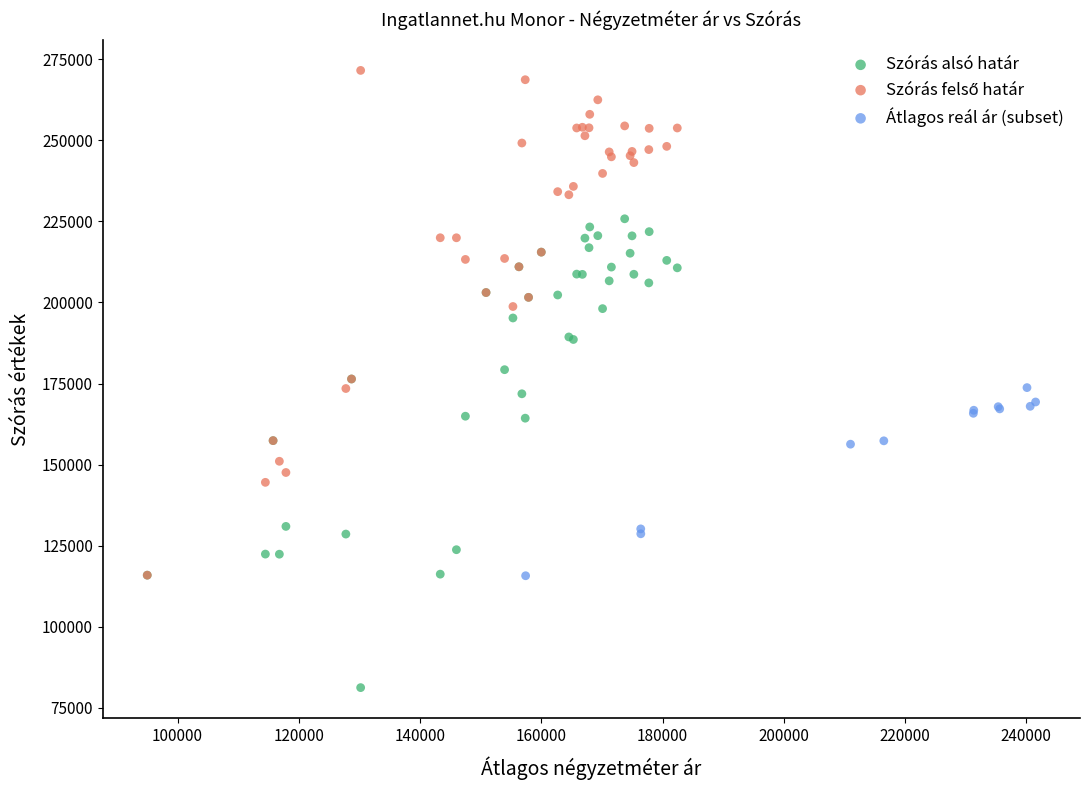

Which series reaches the minimum Y coordinate?

Szórás alsó határ